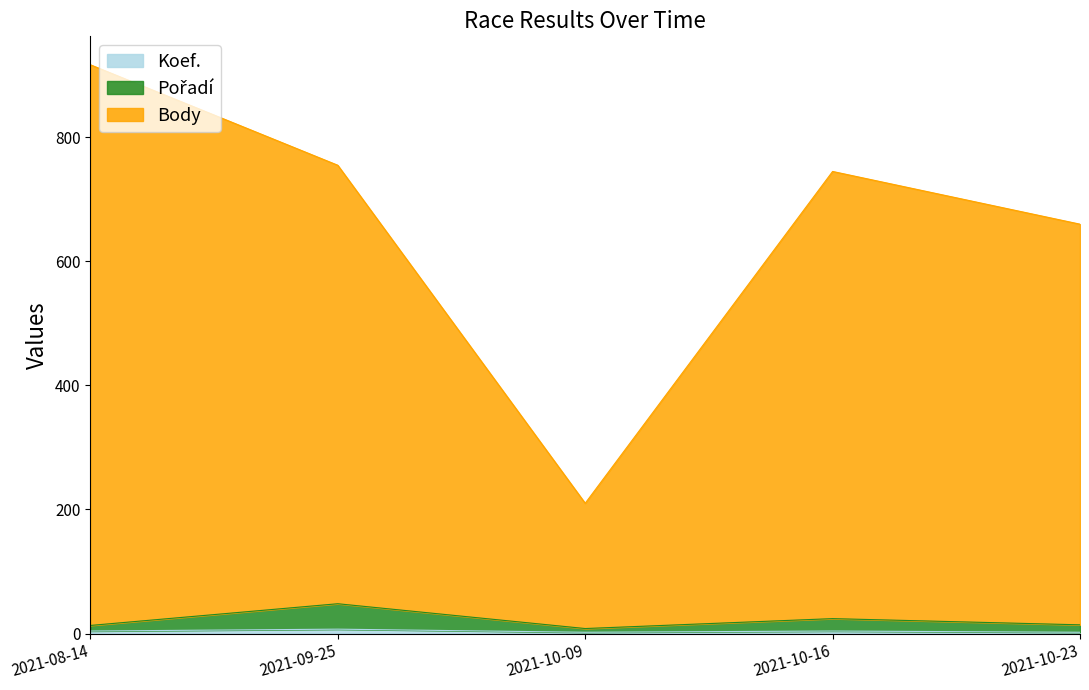

At which category is the sum across all series the highest?

2021-08-14